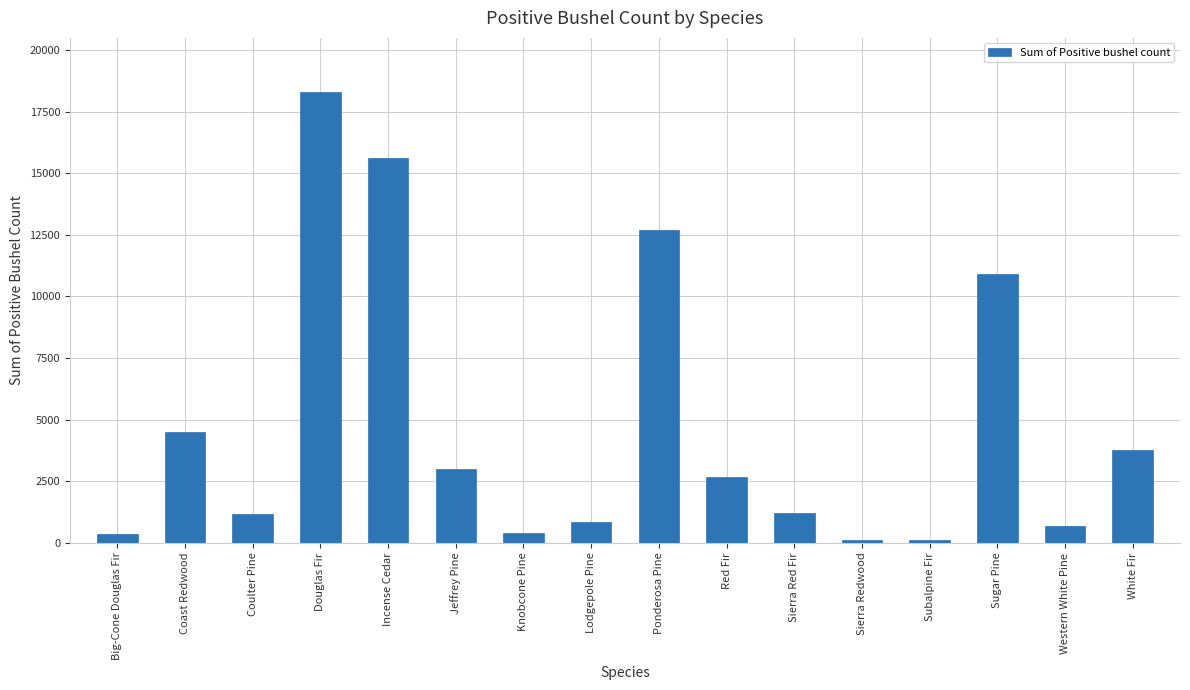

Are the bars horizontal?

No